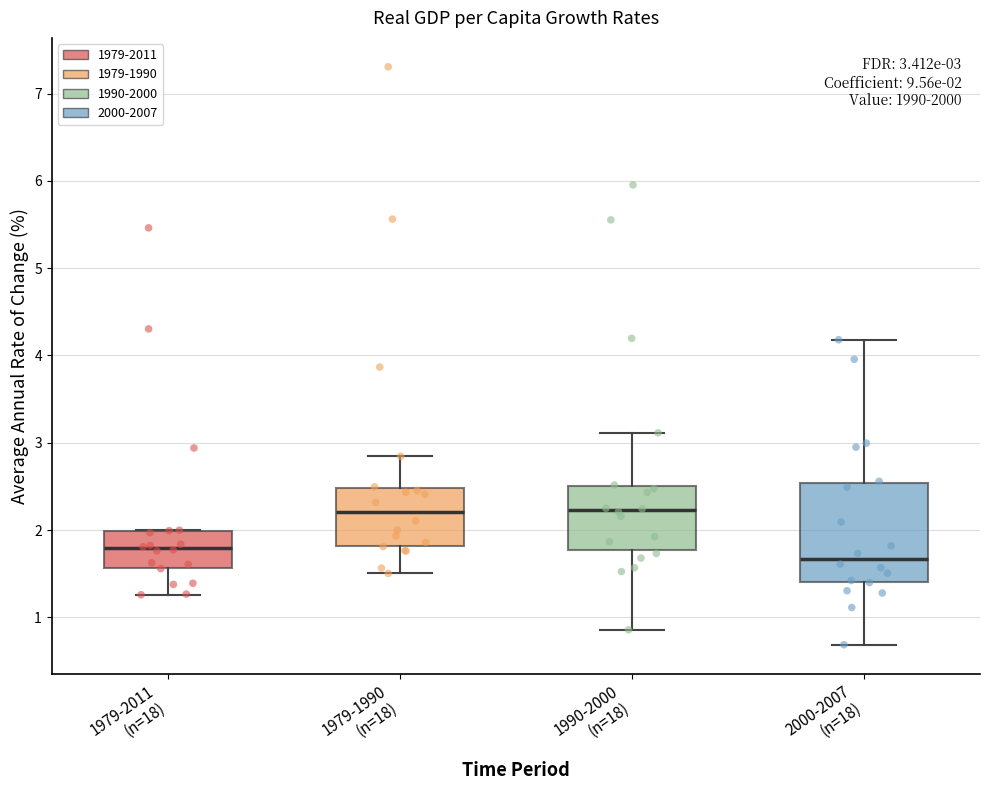

Comparing the boxes themselves (not the whiskers), which one is the tallest?

2000-2007 (n=18)